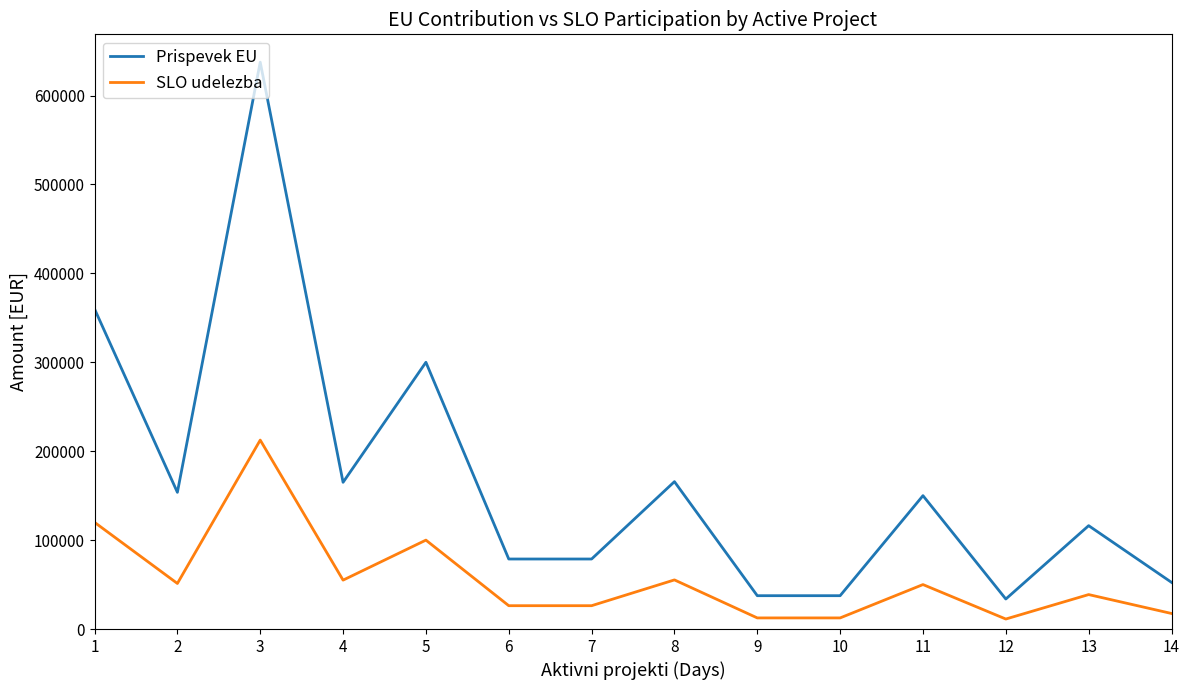

Which series has the largest range (max minus min)?

Prispevek EU